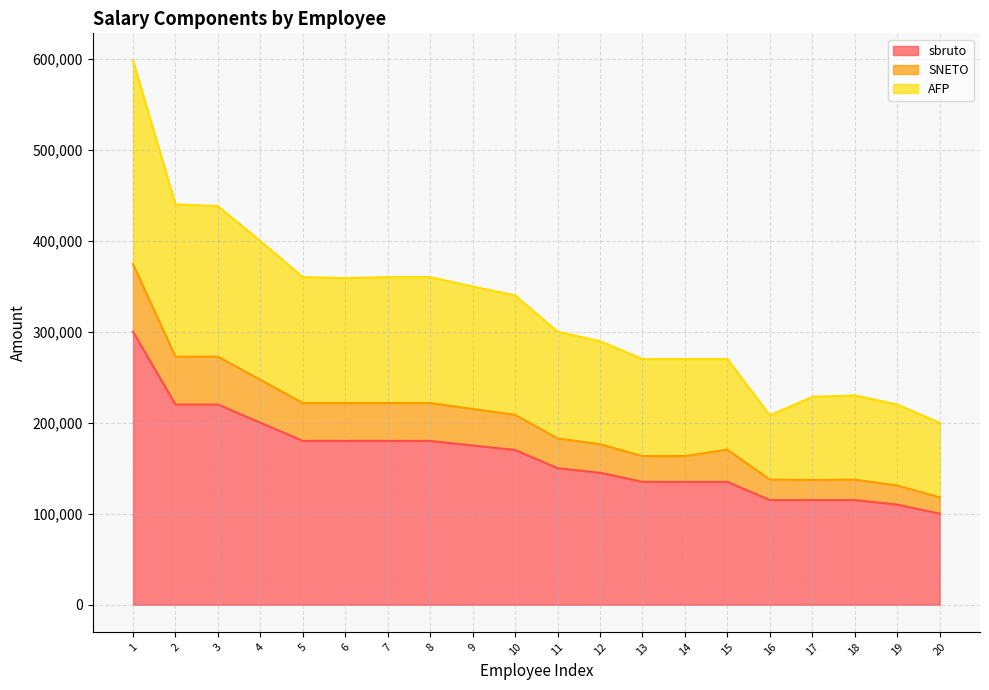

Where is the first local maximum for AFP?

18